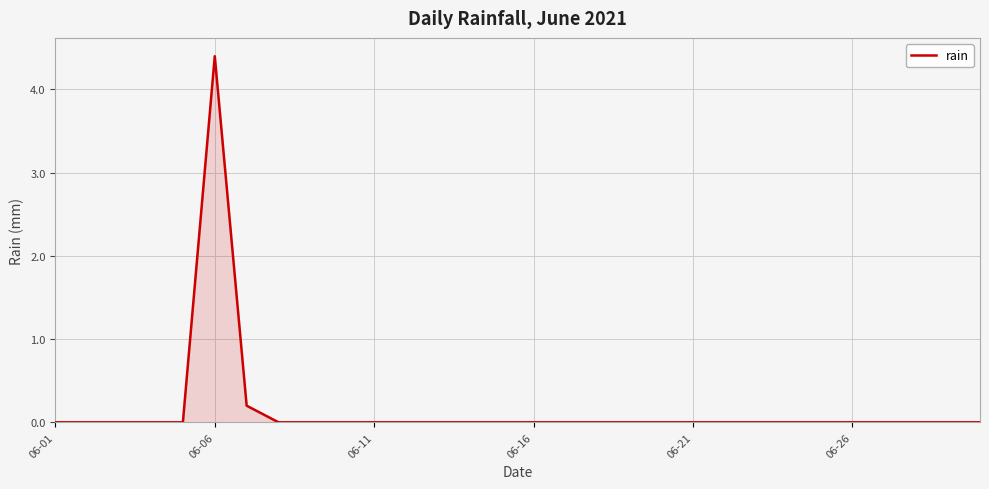

What is the greatest value displayed?

4.4